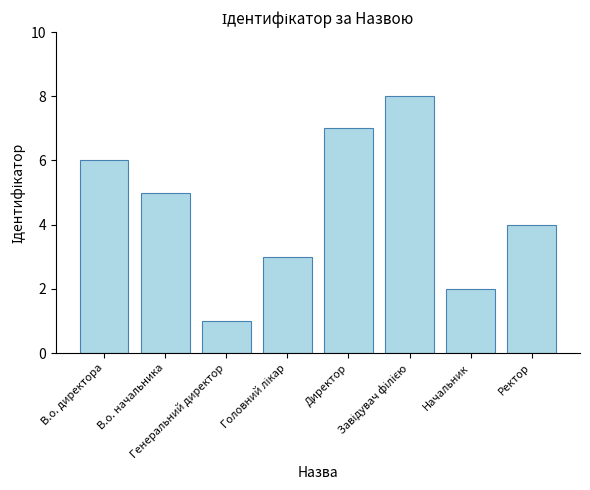

Reading left to right, transcribe all the data shown in this chart.

6	5	1	3	7	8	2	4